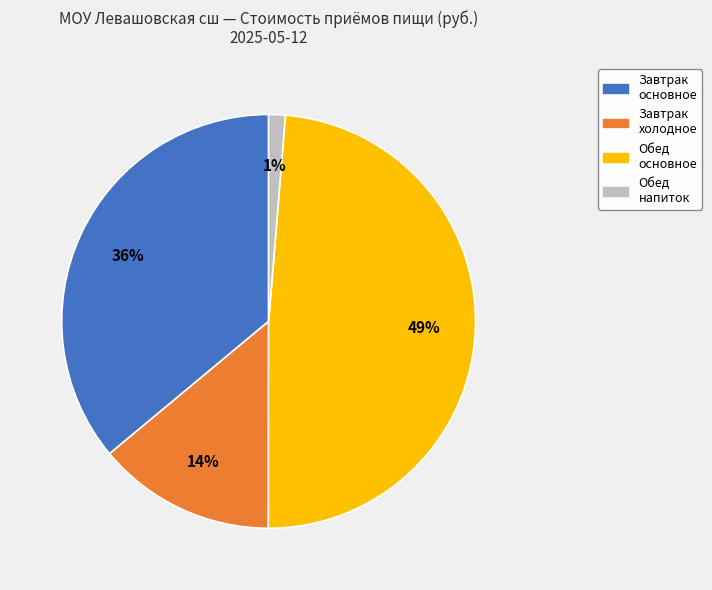

Is there any slice that represents more than half of the pie?

No